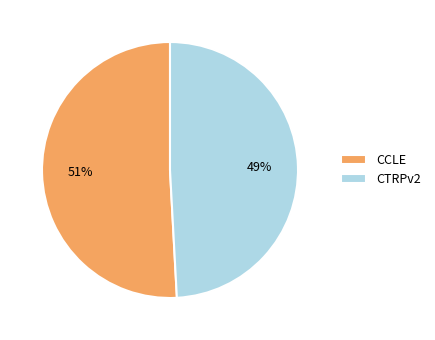

Is it true that CCLE is 46% of the pie?

False